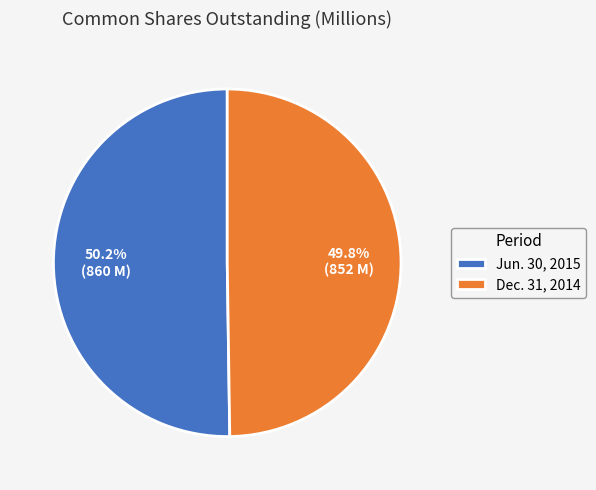

Count the number of slices in the pie.

2